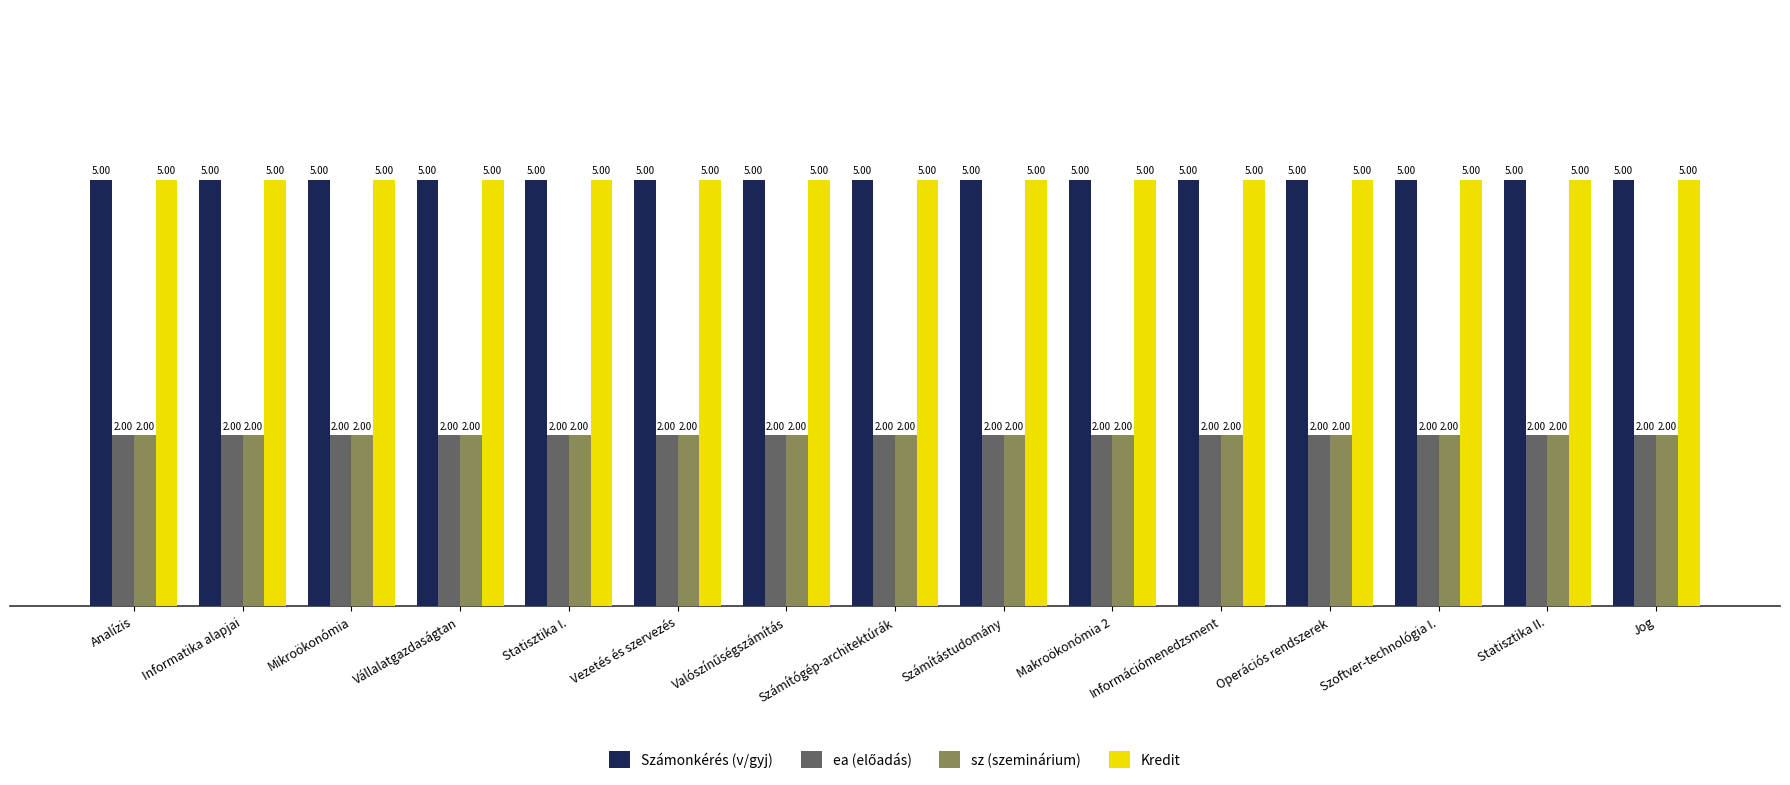

At how many categories does at least one series exceed 2?

15